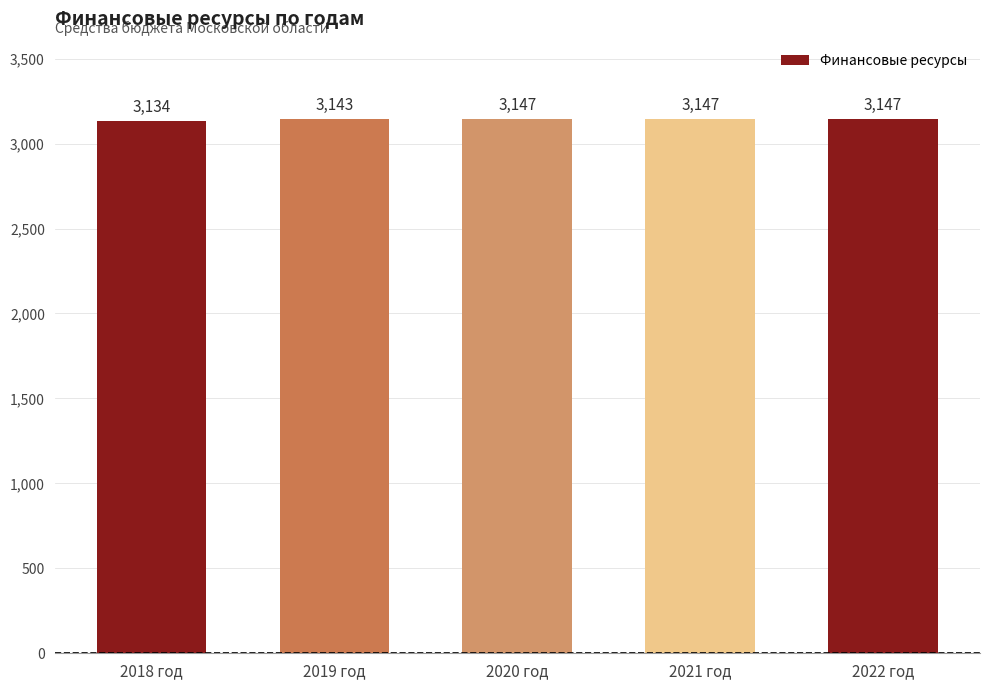

What position from the right is 2021 год?

2